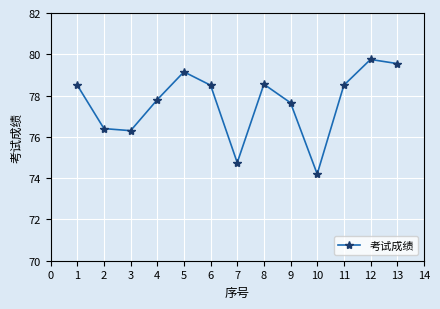

At which category does the data reach its first local peak?

5